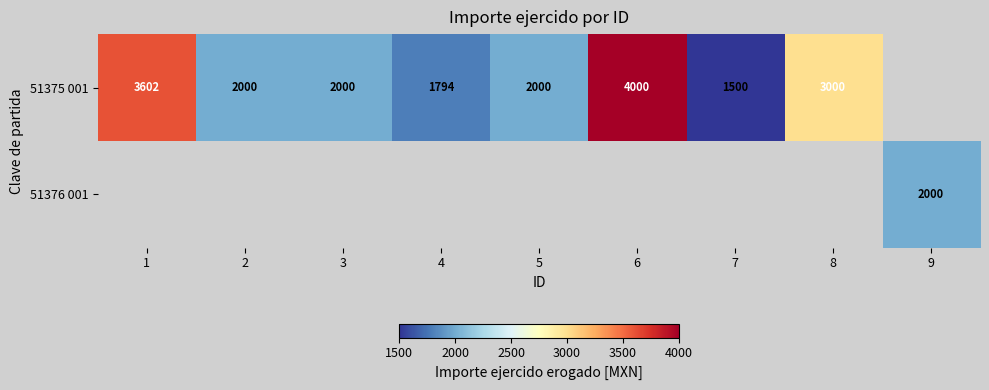

The value of 51375 001 at 3 is 3410. True or false?

False